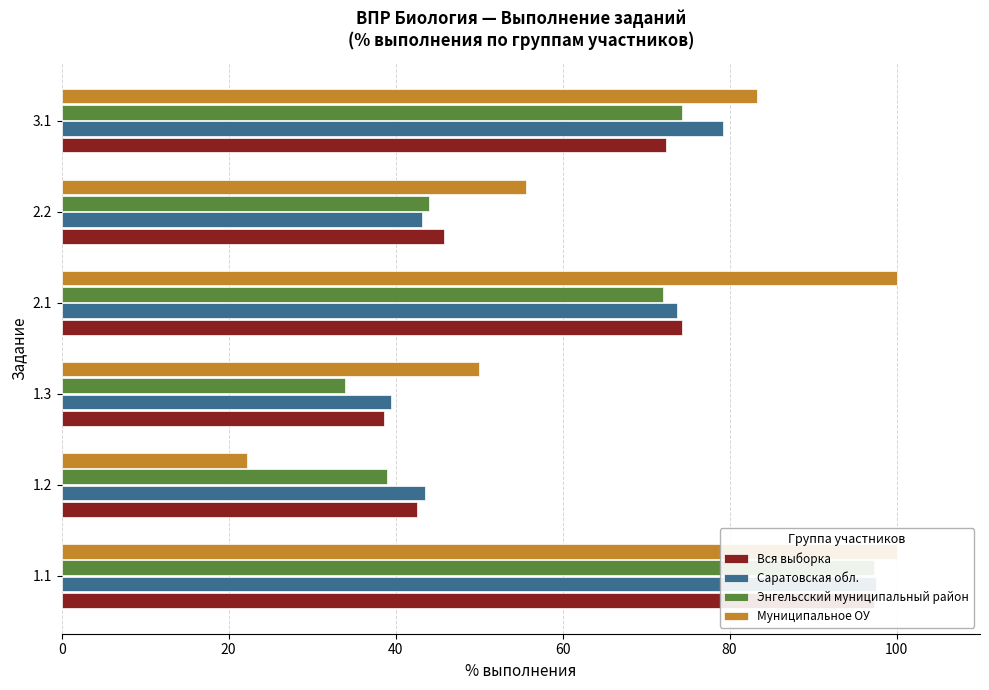

What is the minimum value for Энгельсский муниципальный район?

34.0